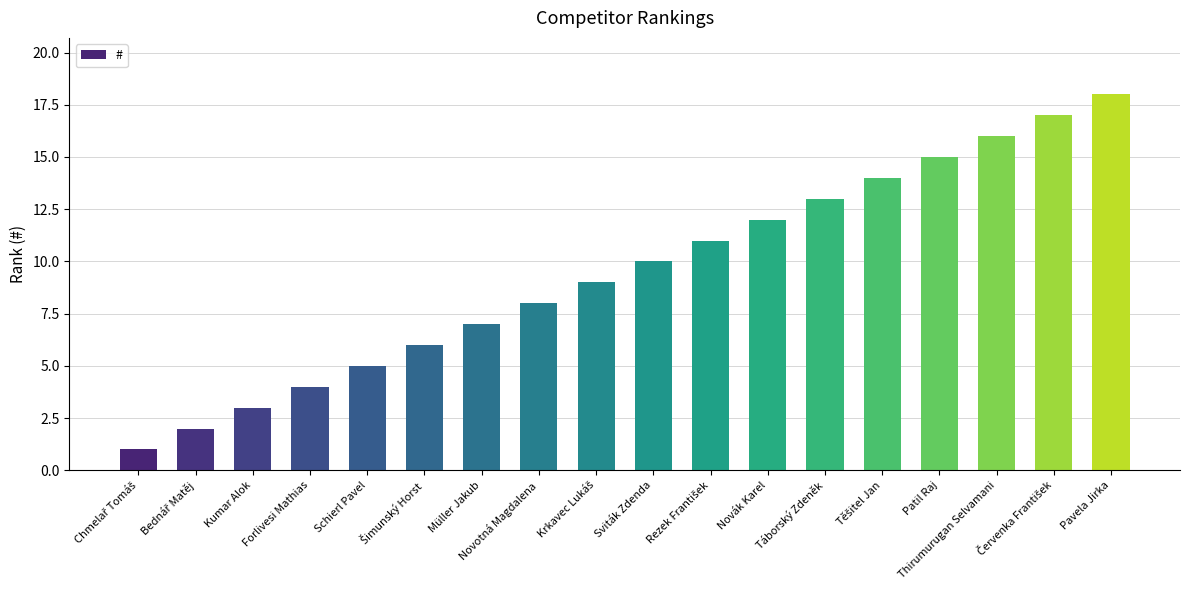

Between Pavela Jirka and Táborský Zdeněk, which is larger?

Pavela Jirka